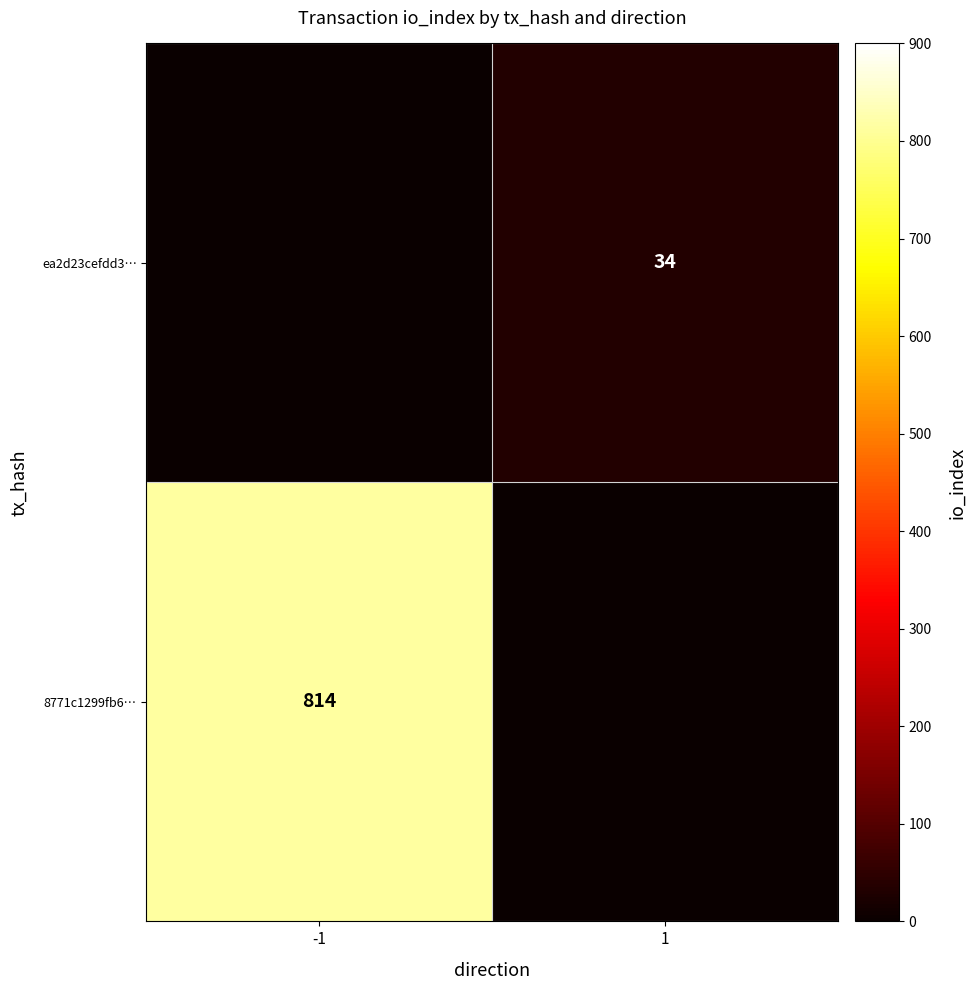

What is the maximum value shown in the chart?

814